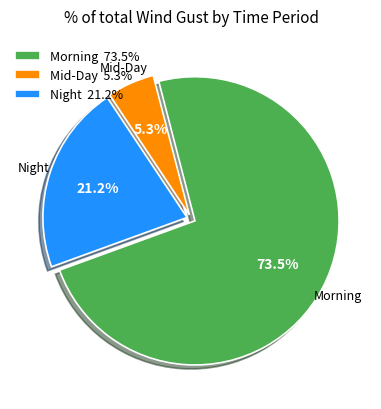

Does any single category account for the majority?

Yes